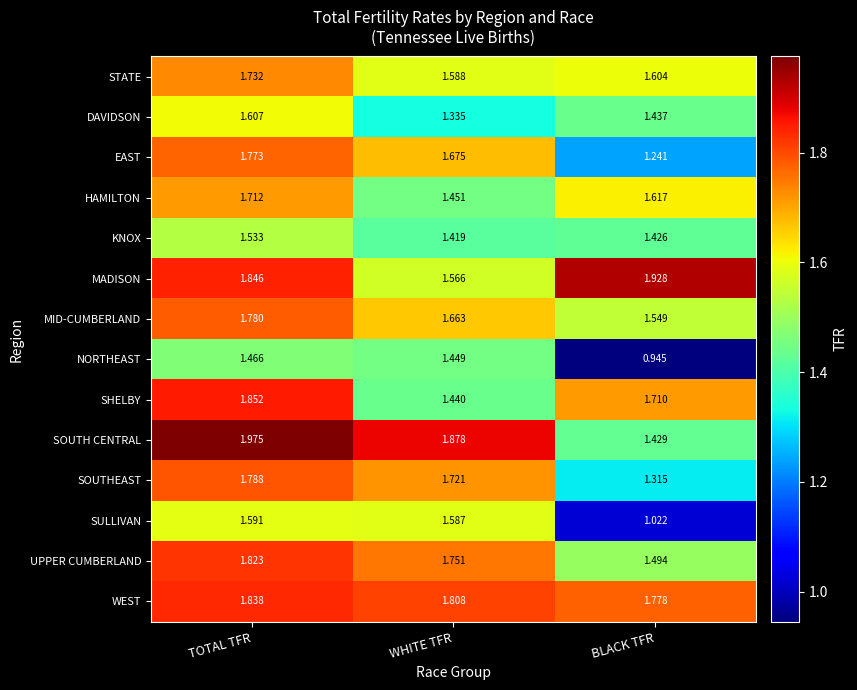

Which category has the highest value in the NORTHEAST series?

TOTAL TFR